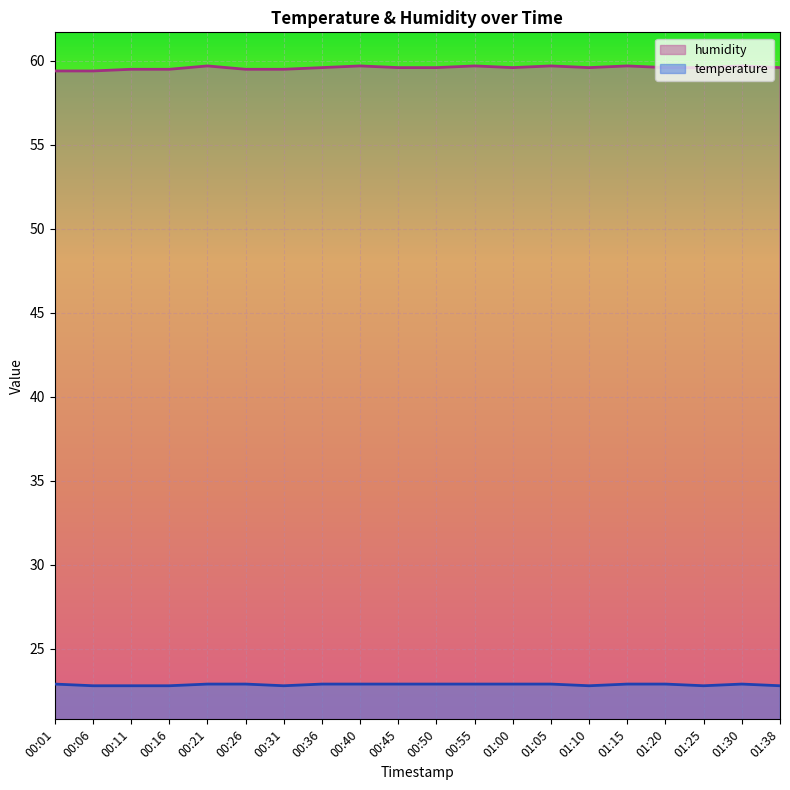

Reading right to left, extract all data points from this chart.

temperature: 22.8	22.9	22.8	22.9	22.9	22.8	22.9	22.9	22.9	22.9	22.9	22.9	22.9	22.8	22.9	22.9	22.8	22.8	22.8	22.9
humidity: 59.6	59.7	59.6	59.6	59.7	59.6	59.7	59.6	59.7	59.6	59.6	59.7	59.6	59.5	59.5	59.7	59.5	59.5	59.4	59.4